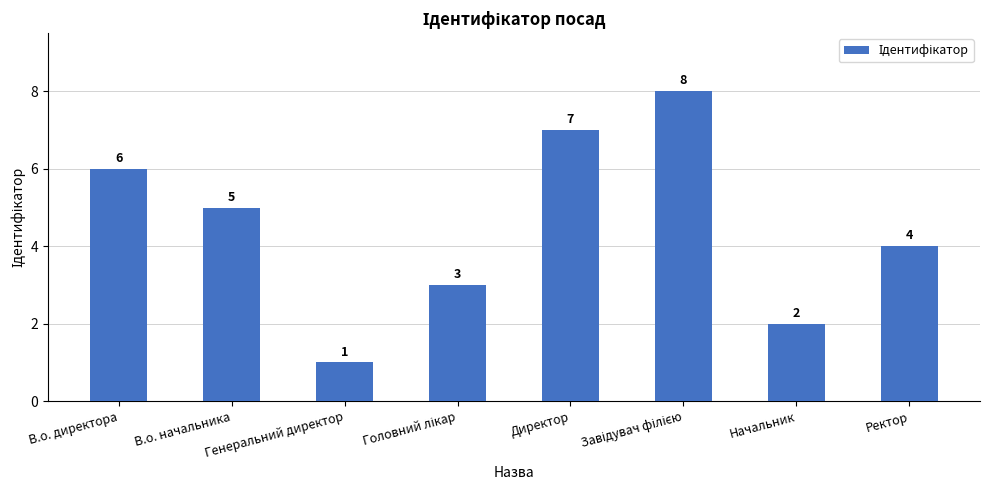

How many bars are there in total?

8